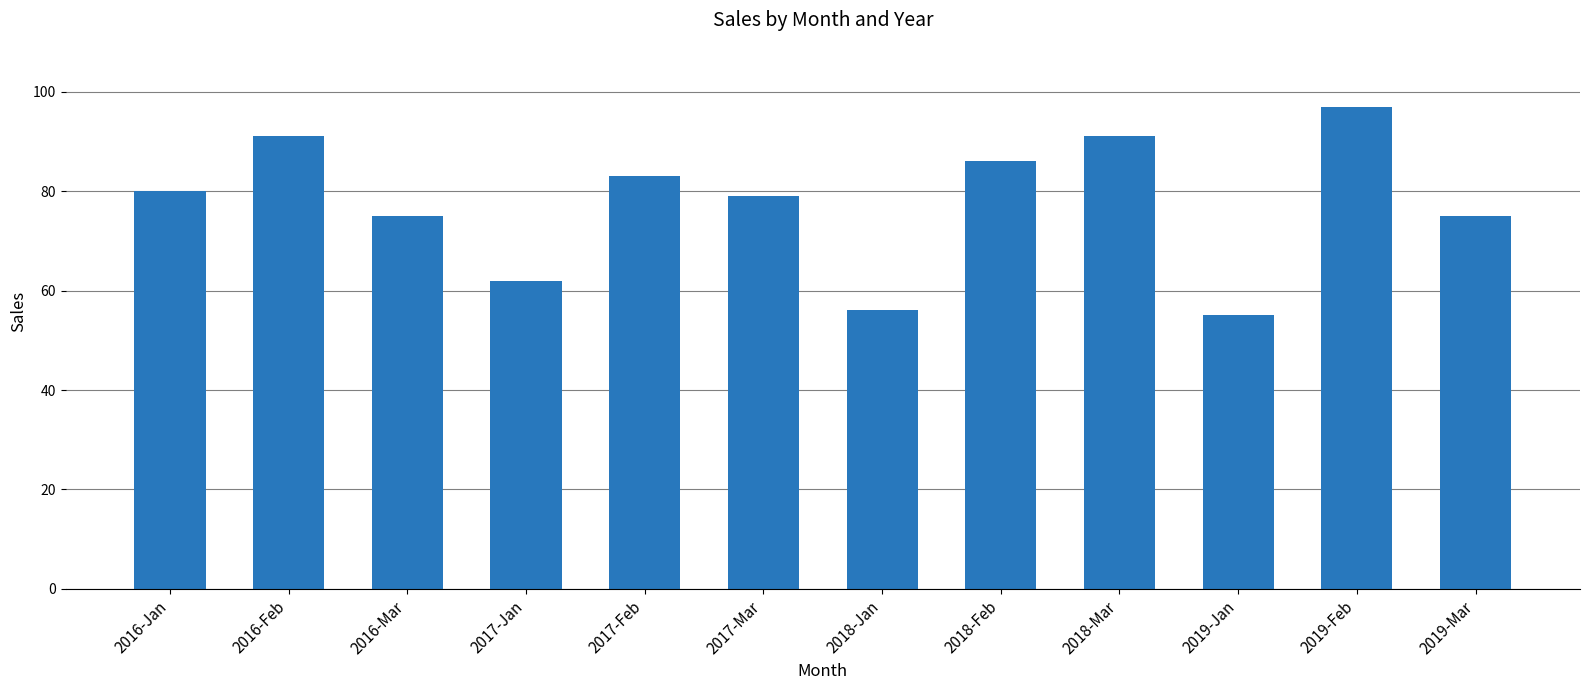

How many values are below 80?

6